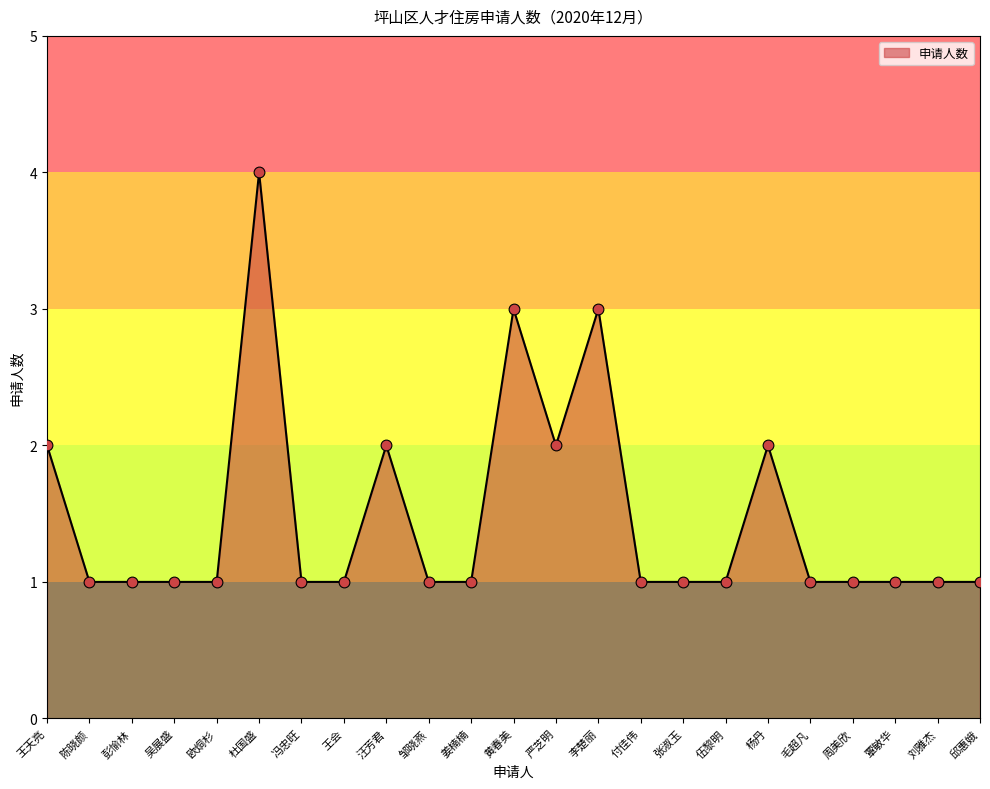

Between 刘雅杰 and 杨丹, which is larger?

杨丹